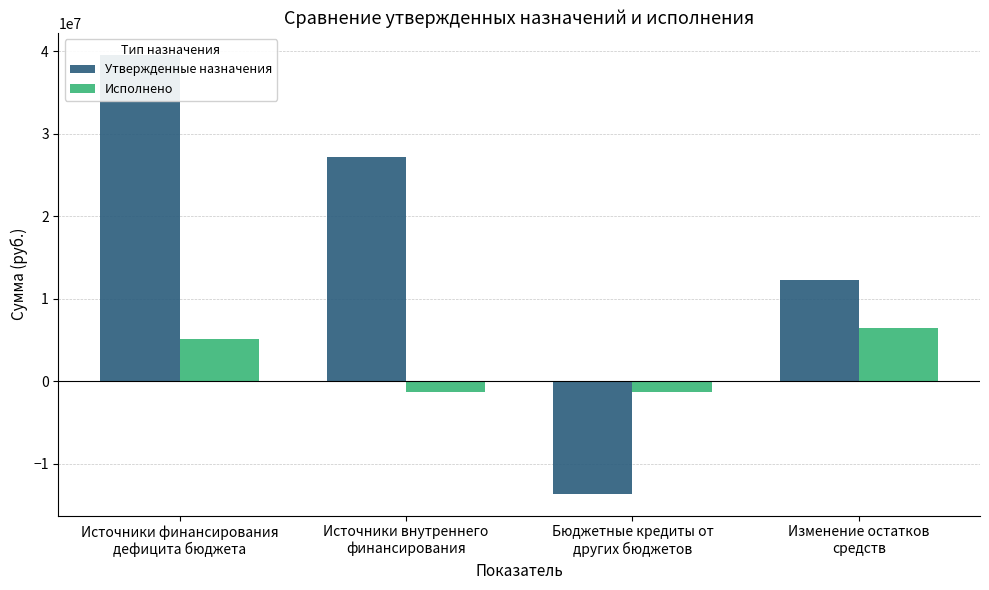

How many distinct data groups are displayed?

2